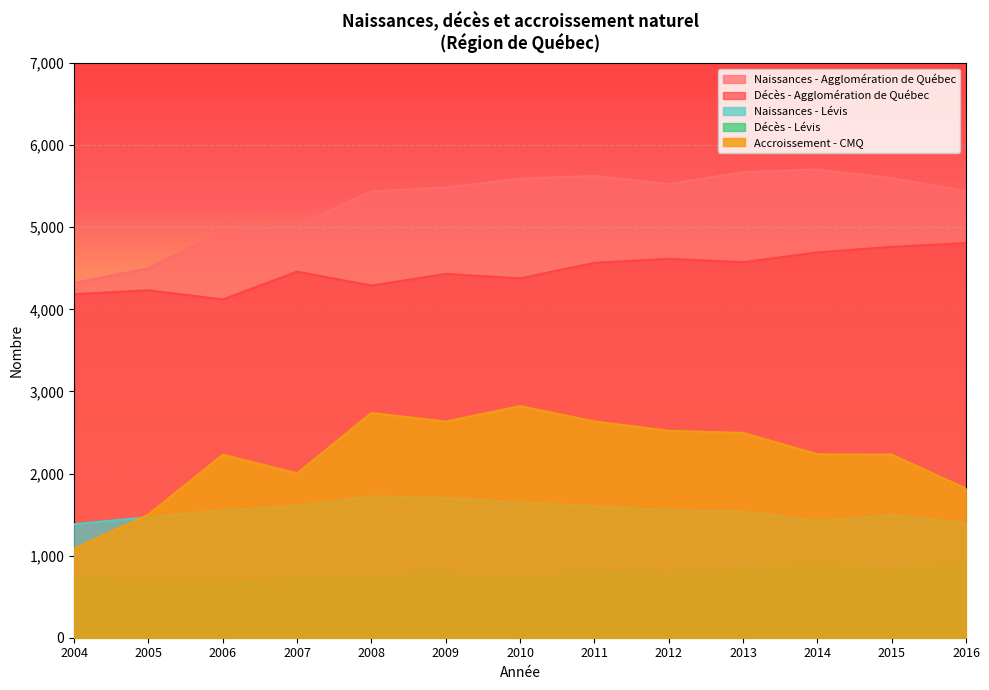

Is it true that Accroissement - CMQ equals 2521 at 2012?

True